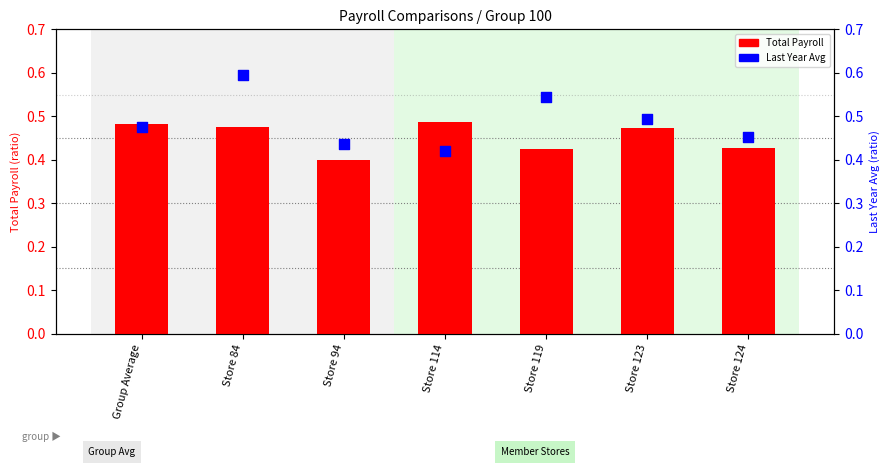

What are all the series names shown in the legend?

Total Payroll, Last Year Avg